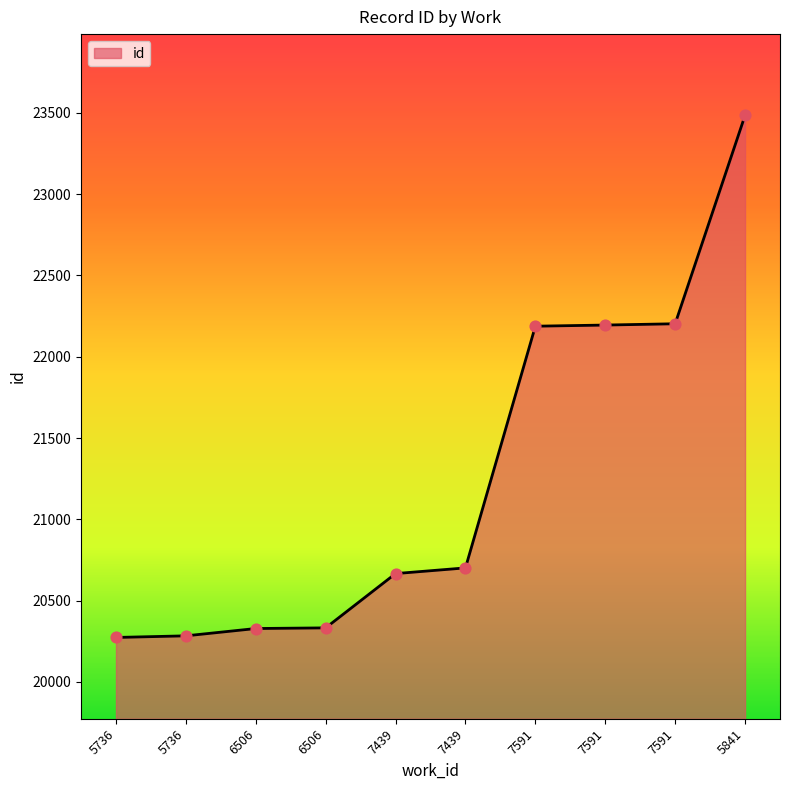

What is the change in value from 7439 to 7591?

+1494